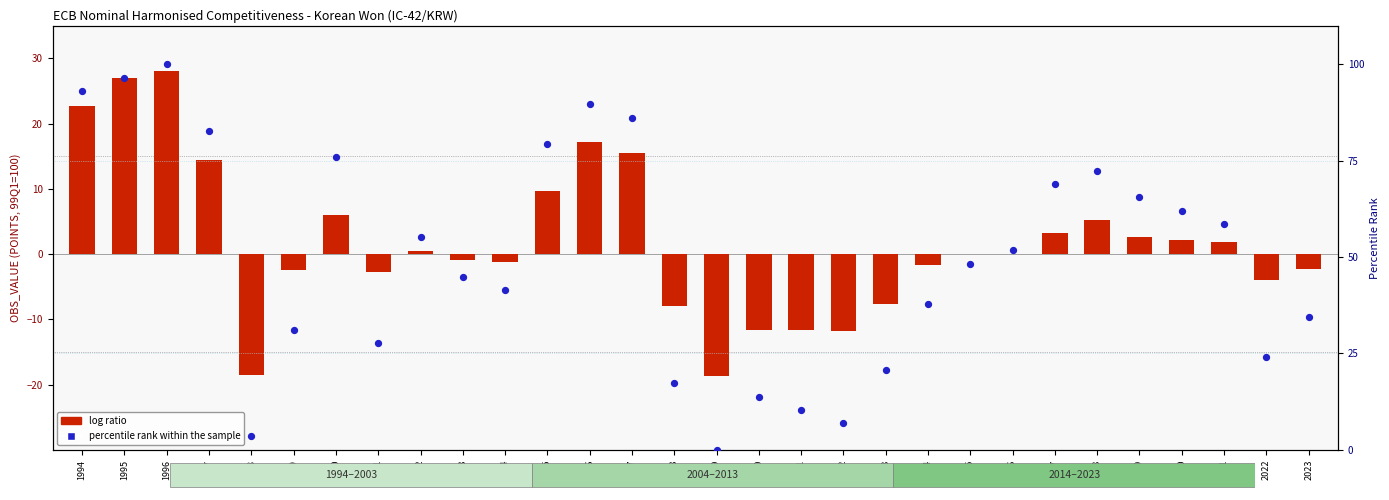

Is the value of log ratio at 2001 greater than the value of percentile rank within the sample at 2014?

No